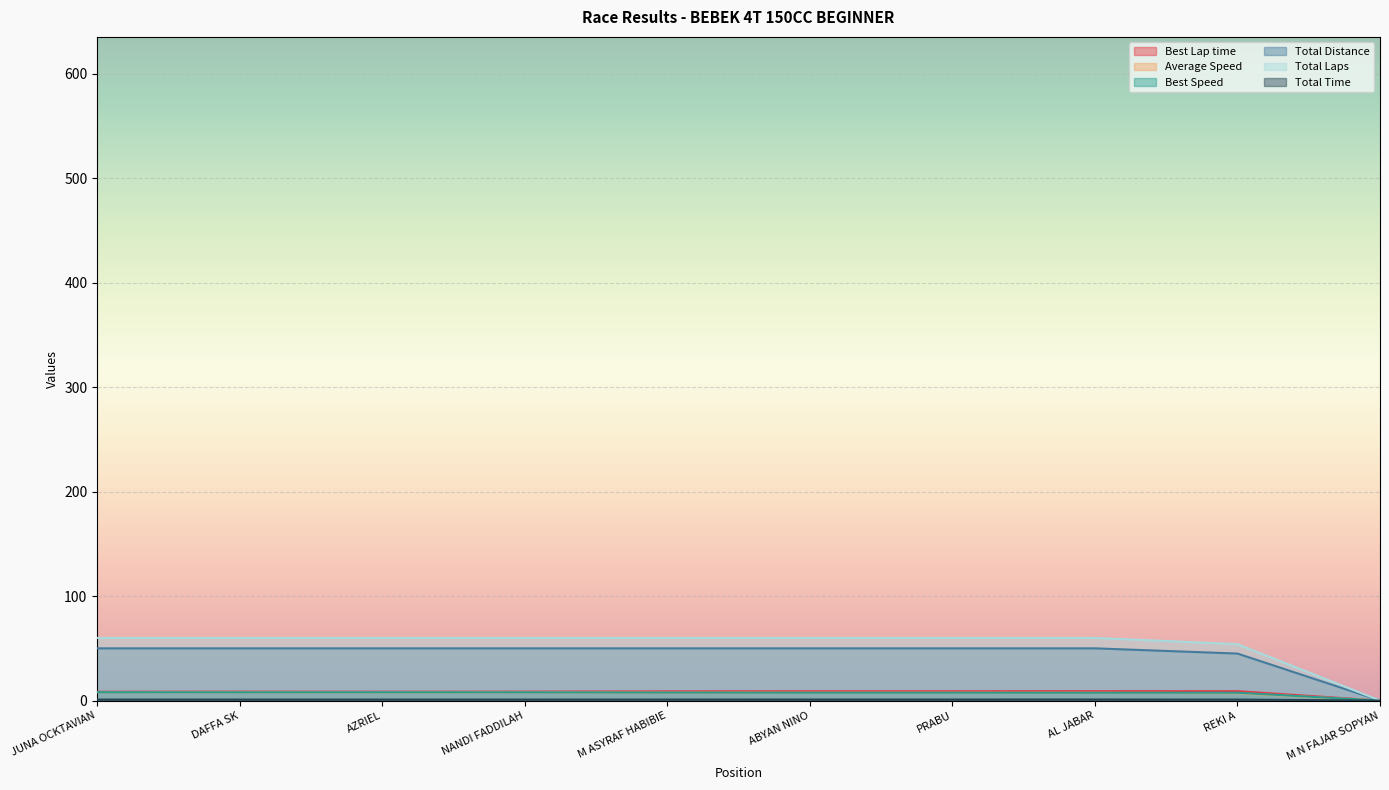

At which category is the sum across all series the highest?

JUNA OCKTAVIAN